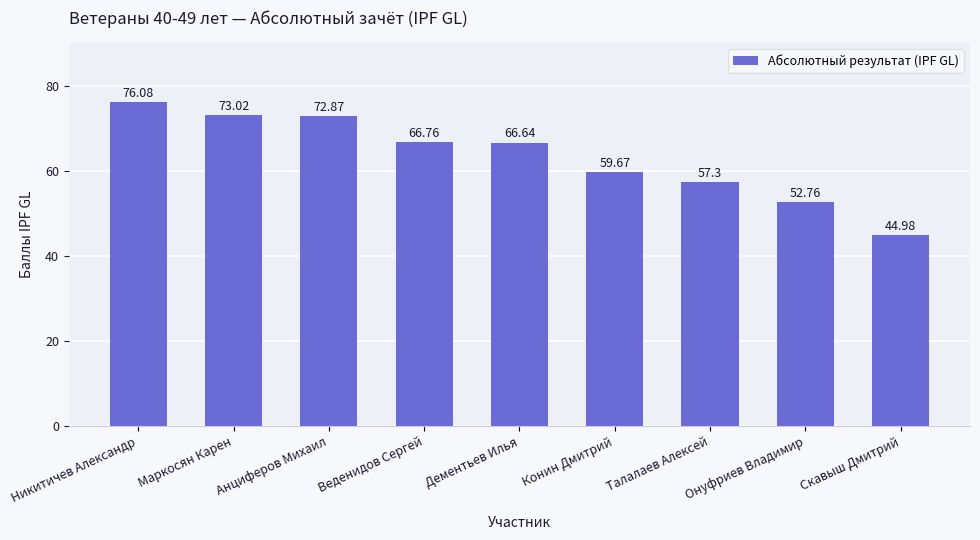

Which has a higher value, Никитичев Александр or Анциферов Михаил?

Никитичев Александр